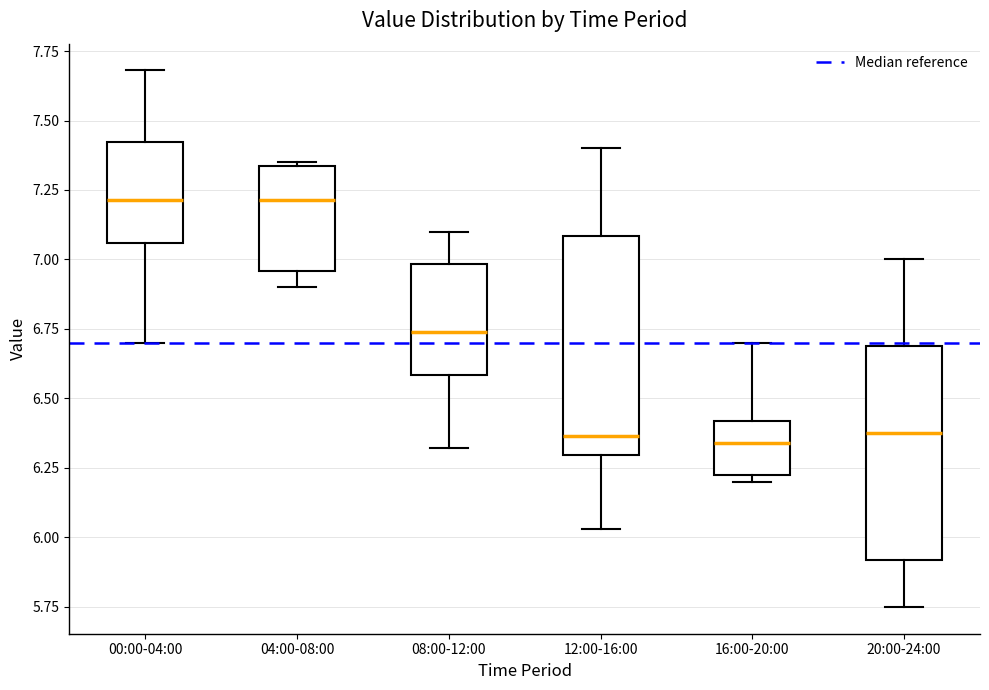

Reading left to right, read every box against the y-axis: the position of its median line, the range the box covers, and the ends of its whiskers. The values are not printed on the chart, so give them approximately, as read against the axis.

00:00-04:00: median 7.20, box 7.05 to 7.40, whiskers 6.70 to 7.70
04:00-08:00: median 7.20, box 6.95 to 7.35, whiskers 6.90 to 7.35
08:00-12:00: median 6.75, box 6.60 to 7.00, whiskers 6.30 to 7.10
12:00-16:00: median 6.35, box 6.30 to 7.10, whiskers 6.05 to 7.40
16:00-20:00: median 6.35, box 6.25 to 6.40, whiskers 6.20 to 6.70
20:00-24:00: median 6.40, box 5.90 to 6.70, whiskers 5.75 to 7.00